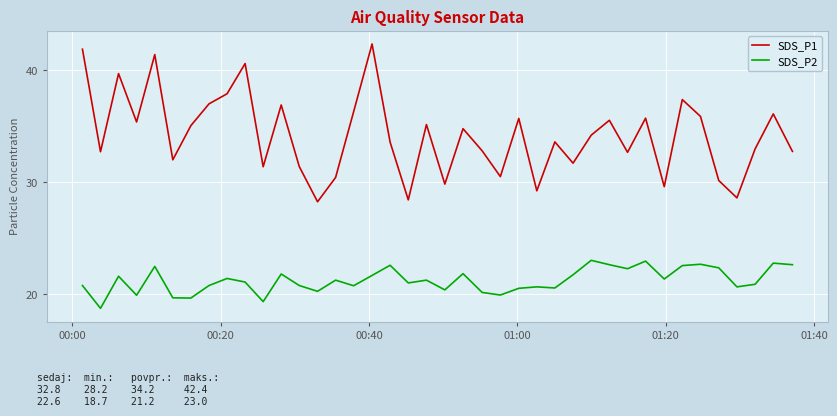

What is the difference between the maximum and minimum values in the SDS_P1 series?

14.1